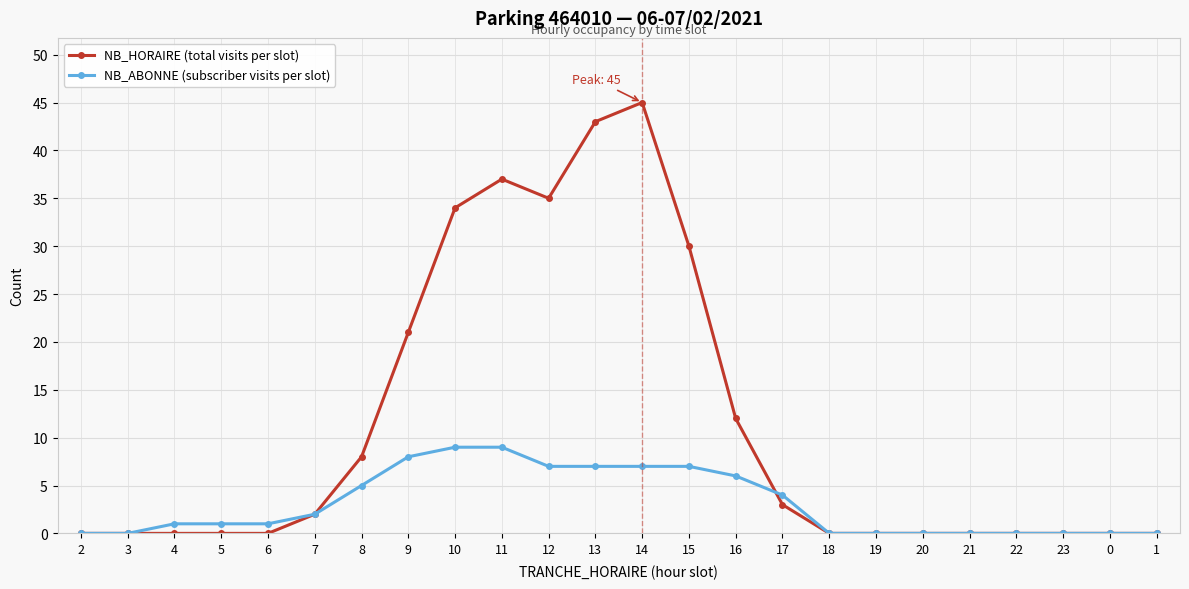

Does the chart have visible grid lines?

Yes